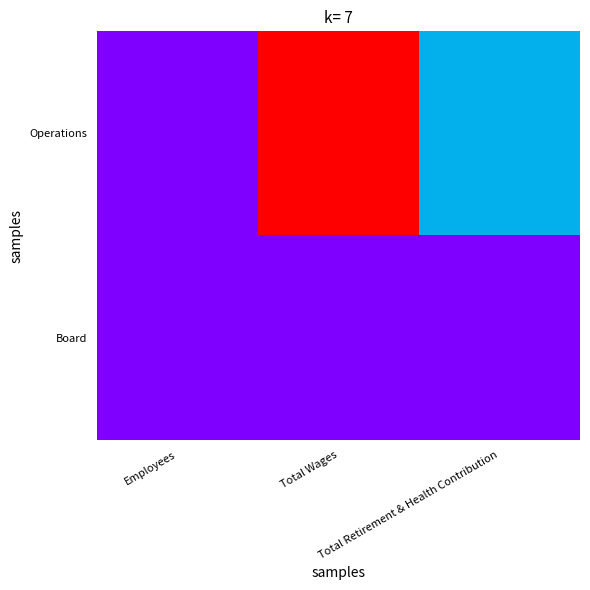

Between Employees and Total Retirement & Health Contribution, which series saw the biggest shift?

Operations